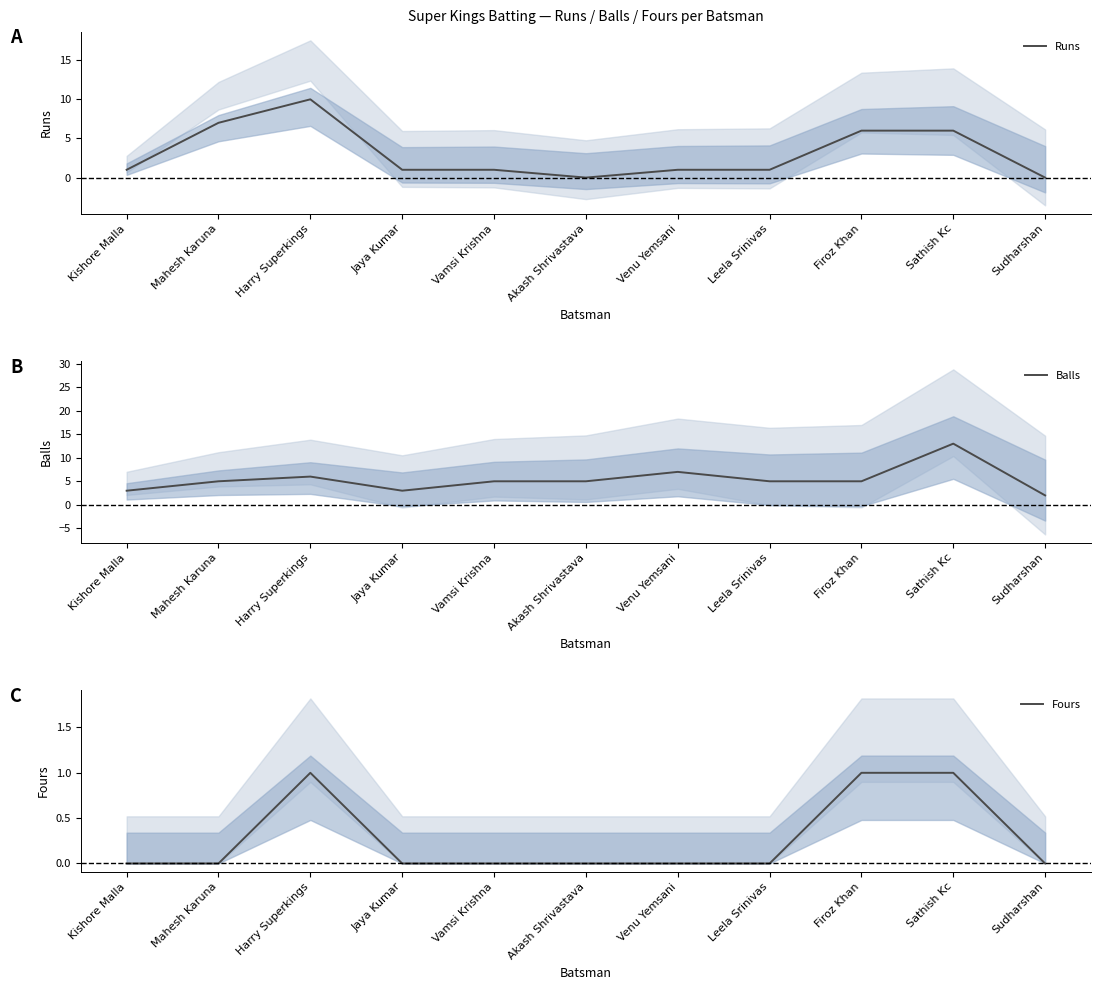

How many lines are shown in the chart?

3